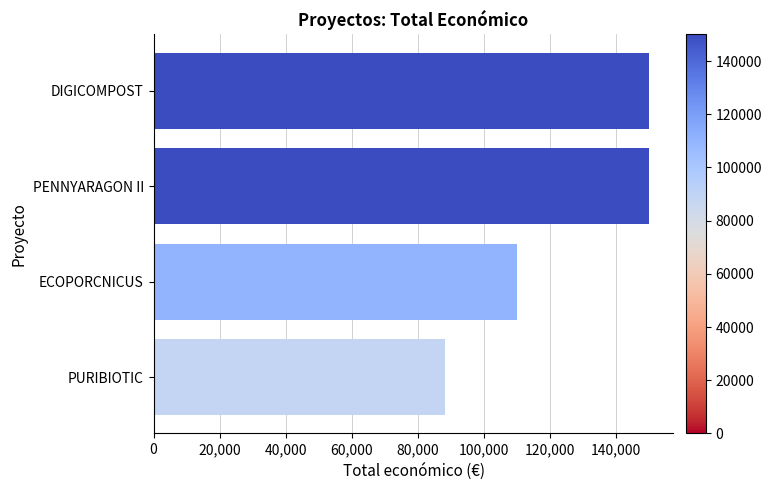

Does the chart contain any negative values?

No